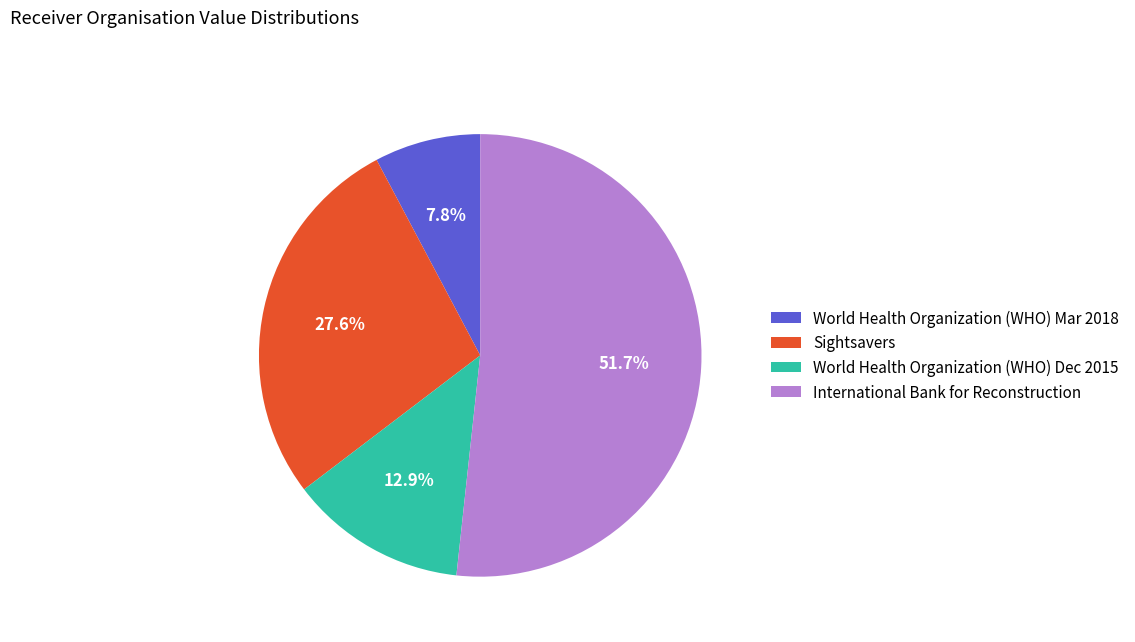

Between Sightsavers and International Bank for Reconstruction, which is larger?

International Bank for Reconstruction